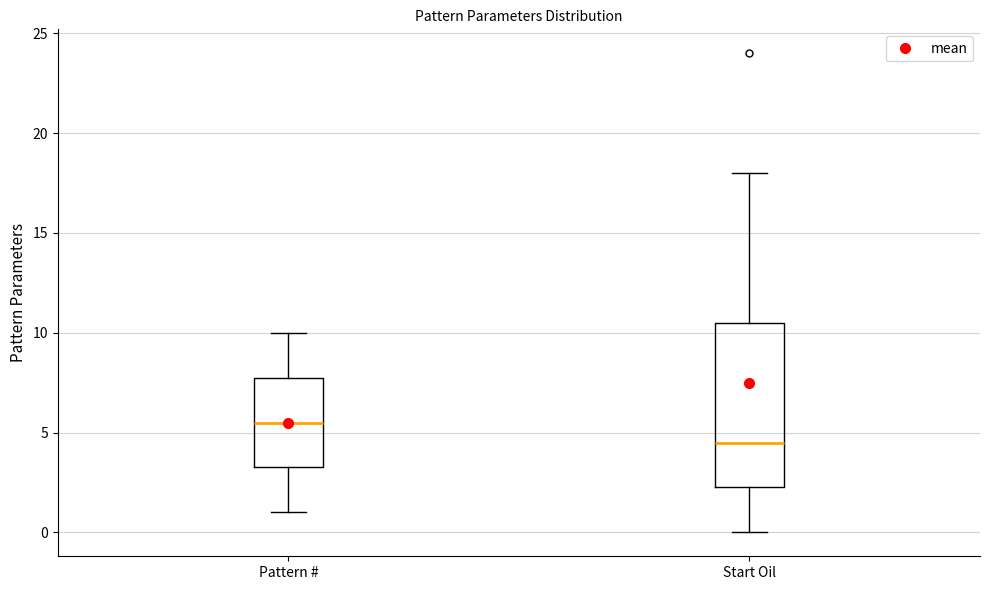

Which box's median line is the lowest?

Start Oil